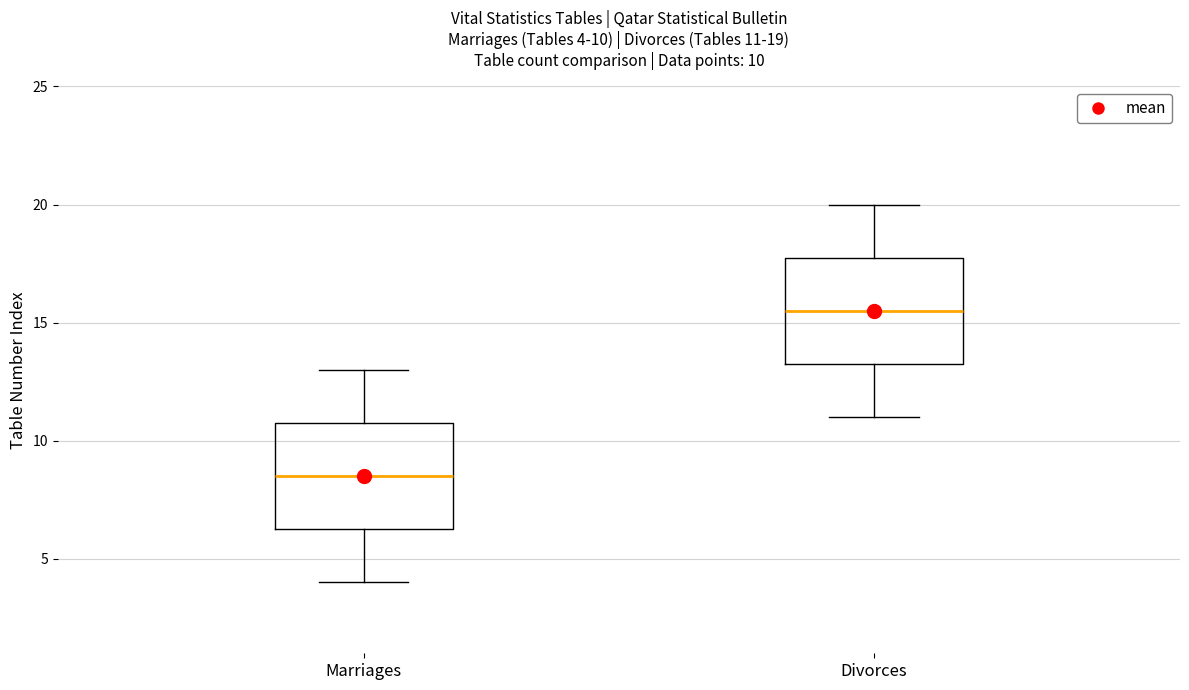

Which box has the highest median line?

Divorces